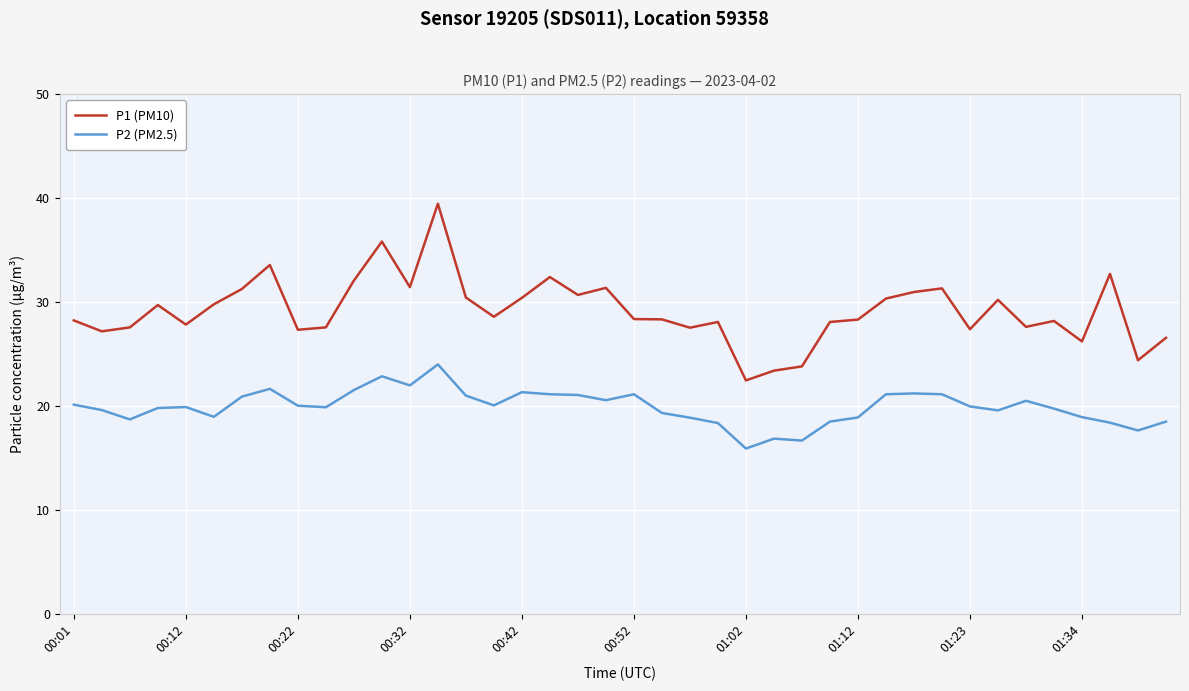

Which series has the largest total across all categories?

P1 (PM10)